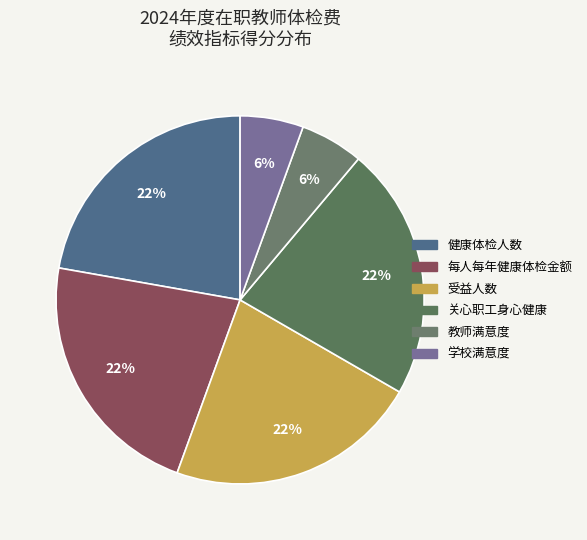

How many segments does this pie chart have?

6